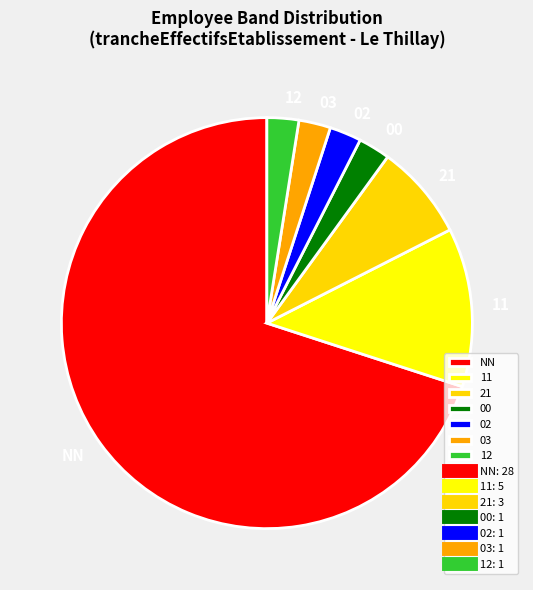

Approximately how many times larger is the value at 00 compared to 02?

1.0